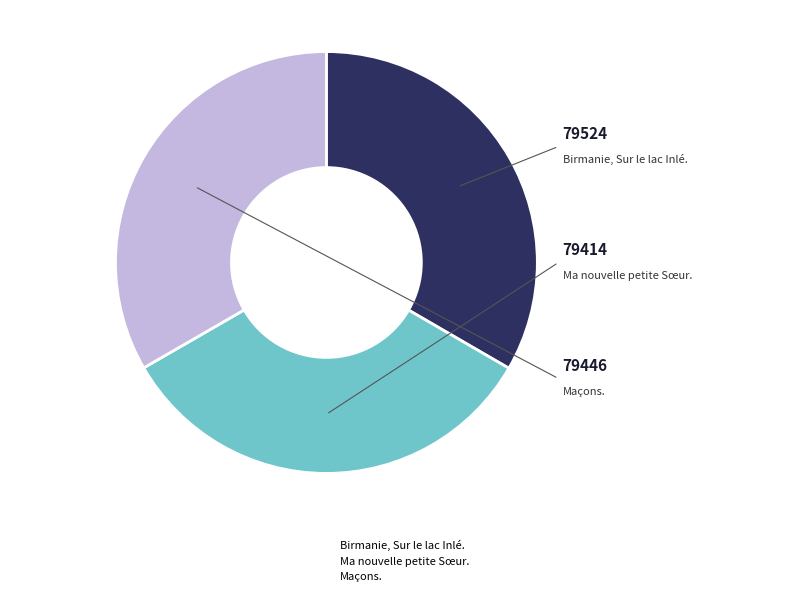

Is it true that Maçons. is 33% of the pie?

True